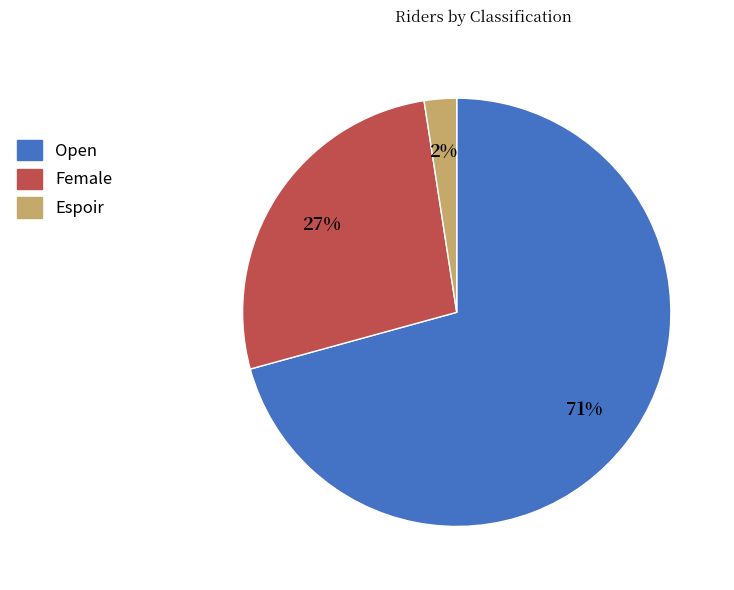

Which category has the biggest portion of the pie?

Open